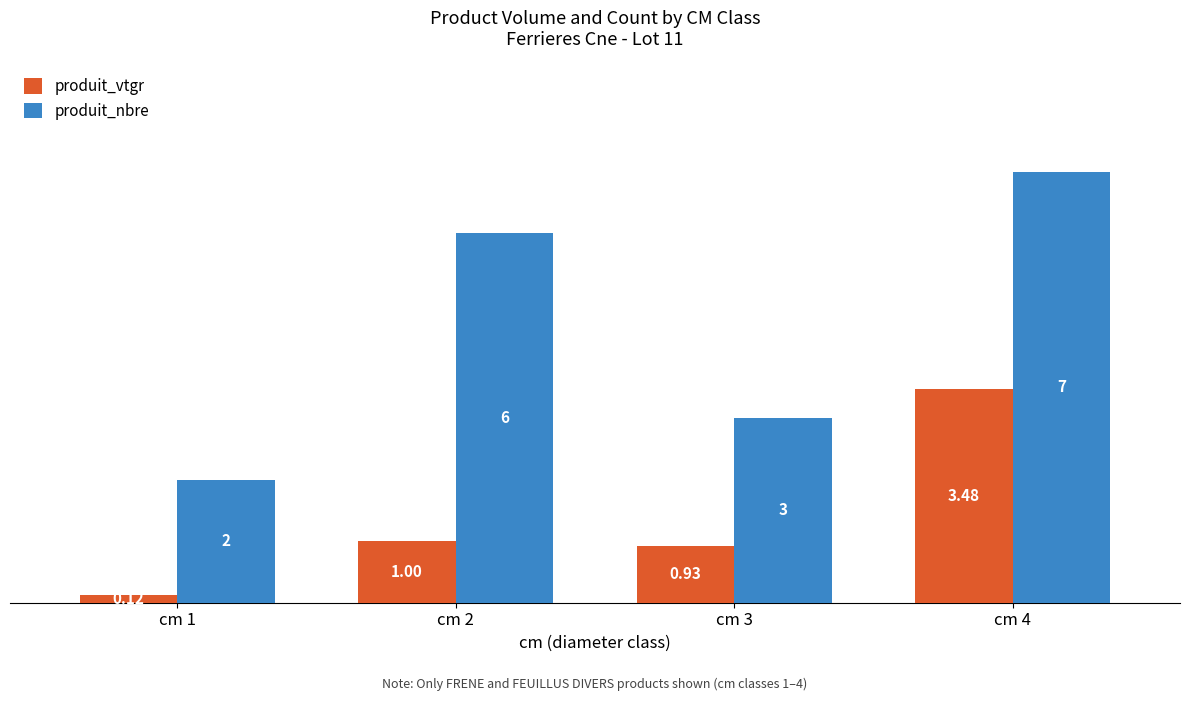

Rank the series by their maximum value, from lowest to highest.

produit_vtgr, produit_nbre